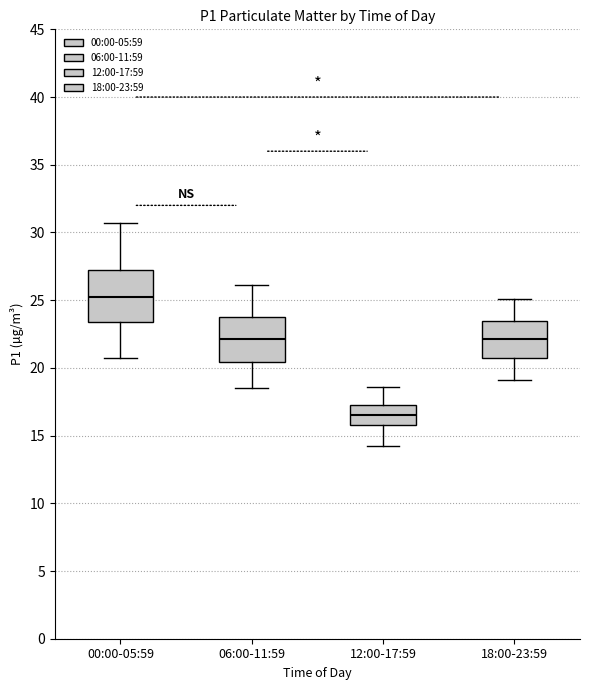

Reading left to right, transcribe this box plot: for each box, give where its median line is, the range the box spans, and where its two whiskers end, as read against the y-axis. The values are not printed on the chart, so give them approximately, as read against the axis.

00:00-05:59: median 25.0, box 23.5 to 27.0, whiskers 20.5 to 30.5
06:00-11:59: median 22.0, box 20.5 to 24.0, whiskers 18.5 to 26.0
12:00-17:59: median 16.5, box 16.0 to 17.5, whiskers 14.0 to 18.5
18:00-23:59: median 22.0, box 21.0 to 23.5, whiskers 19.0 to 25.0